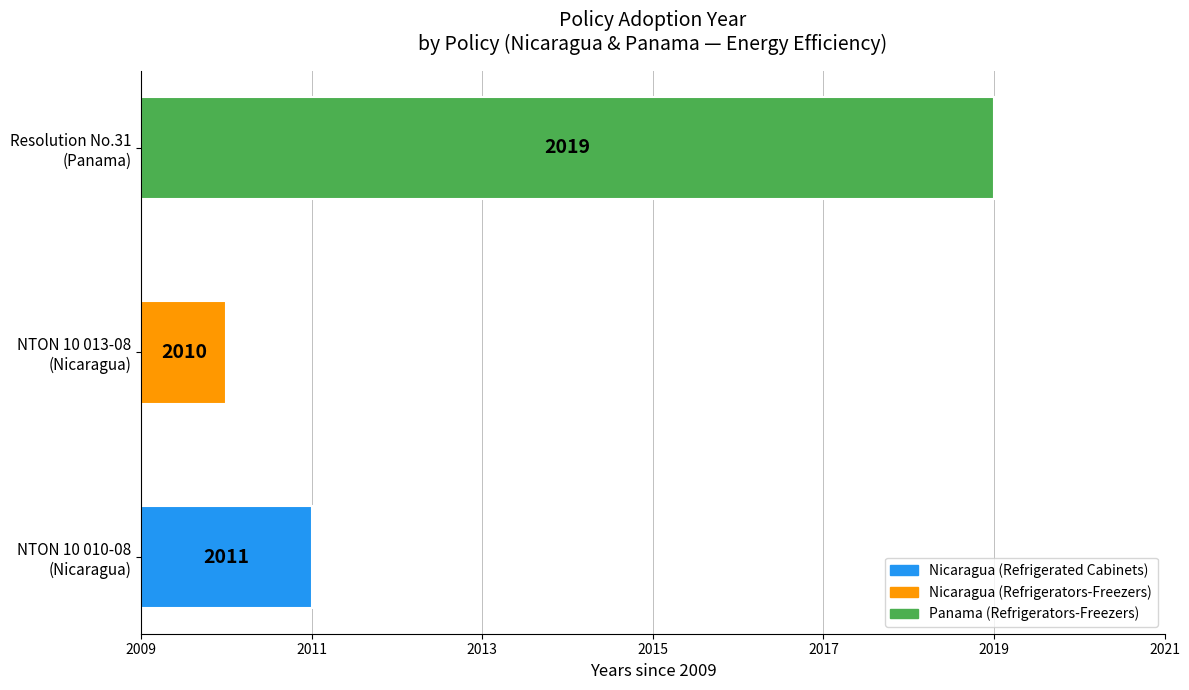

List the labels in order of value, largest first.

Resolution No.31
(Panama), NTON 10 010-08
(Nicaragua), NTON 10 013-08
(Nicaragua)